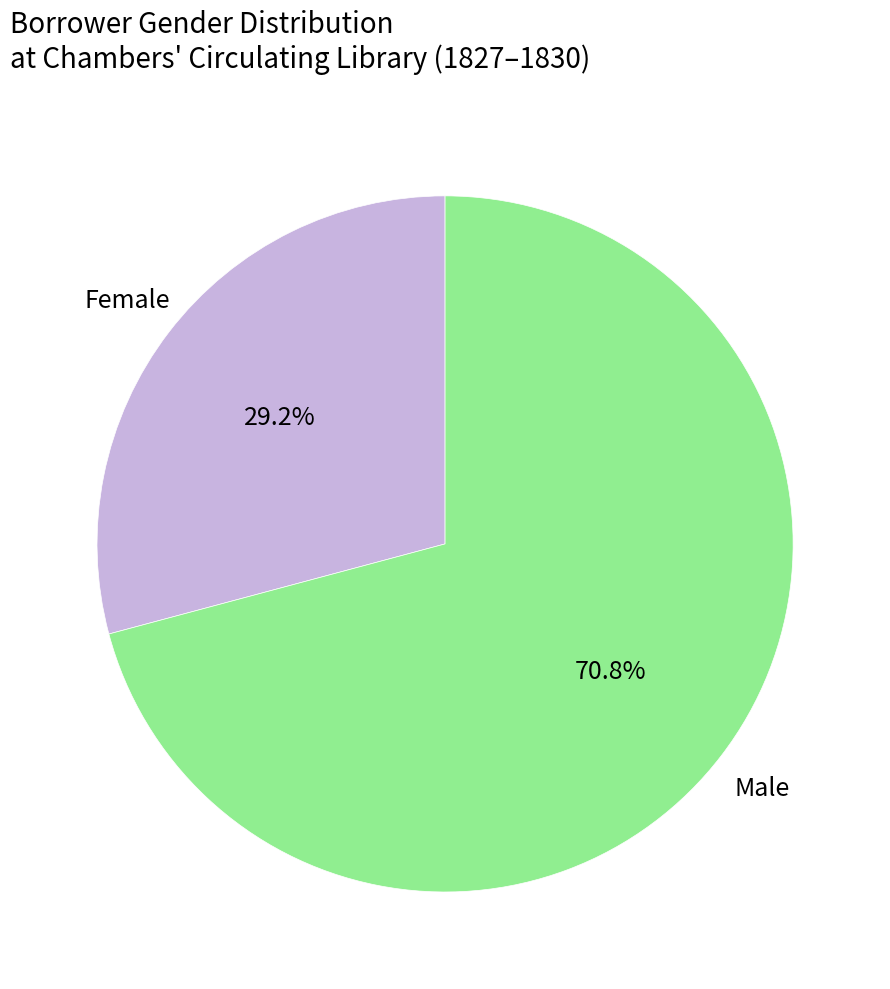

Count the number of slices in the pie.

2